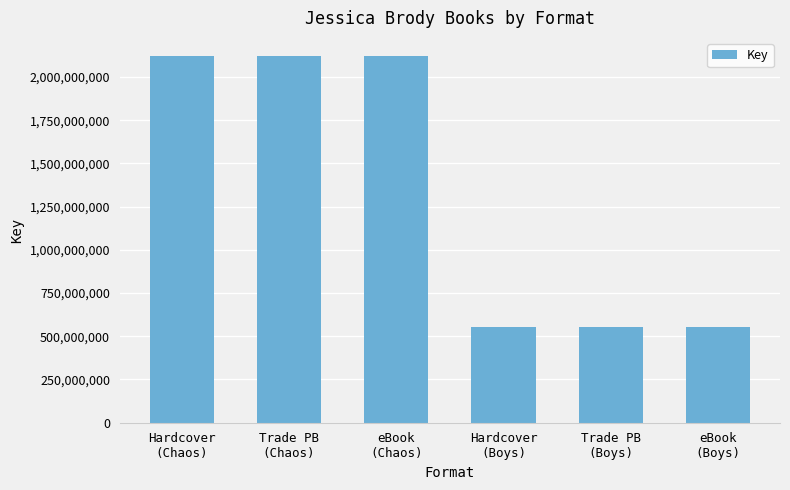

Count the number of categories in the chart.

6